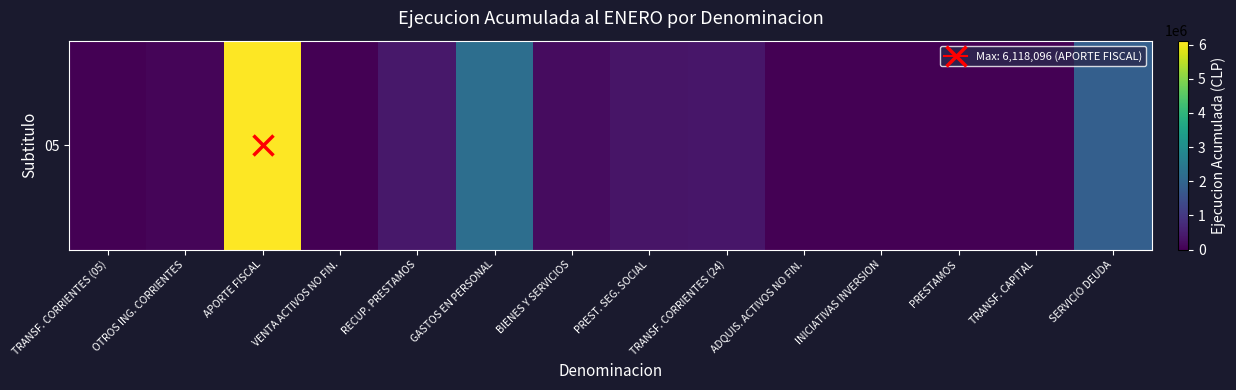

The value at GASTOS EN PERSONAL is 3704823. True or false?

False